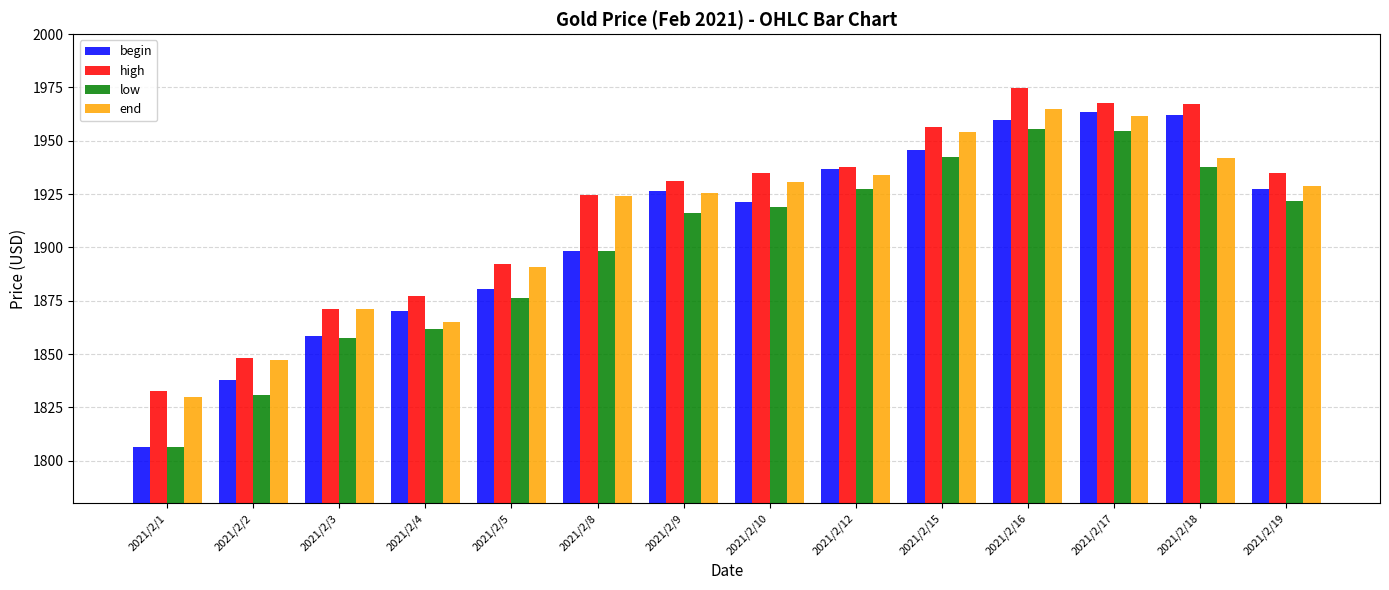

What is the difference between the maximum and minimum values in the begin series?

156.9